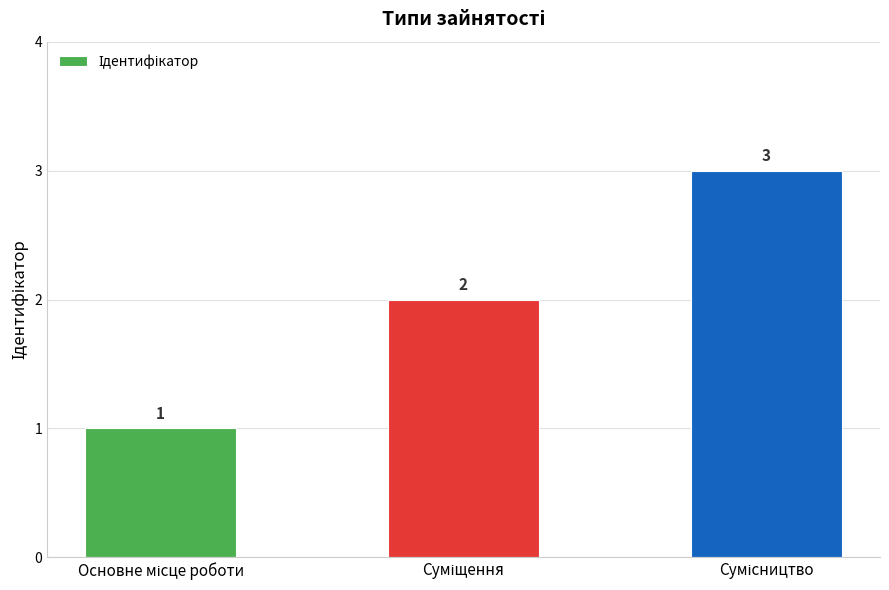

How many values are between 1 and 3?

3